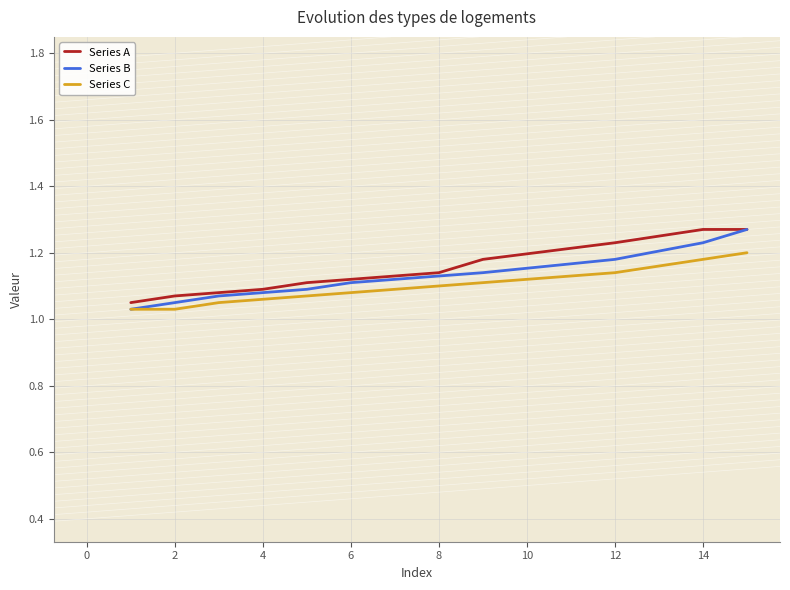

Is this an area chart (filled region under the line)?

No